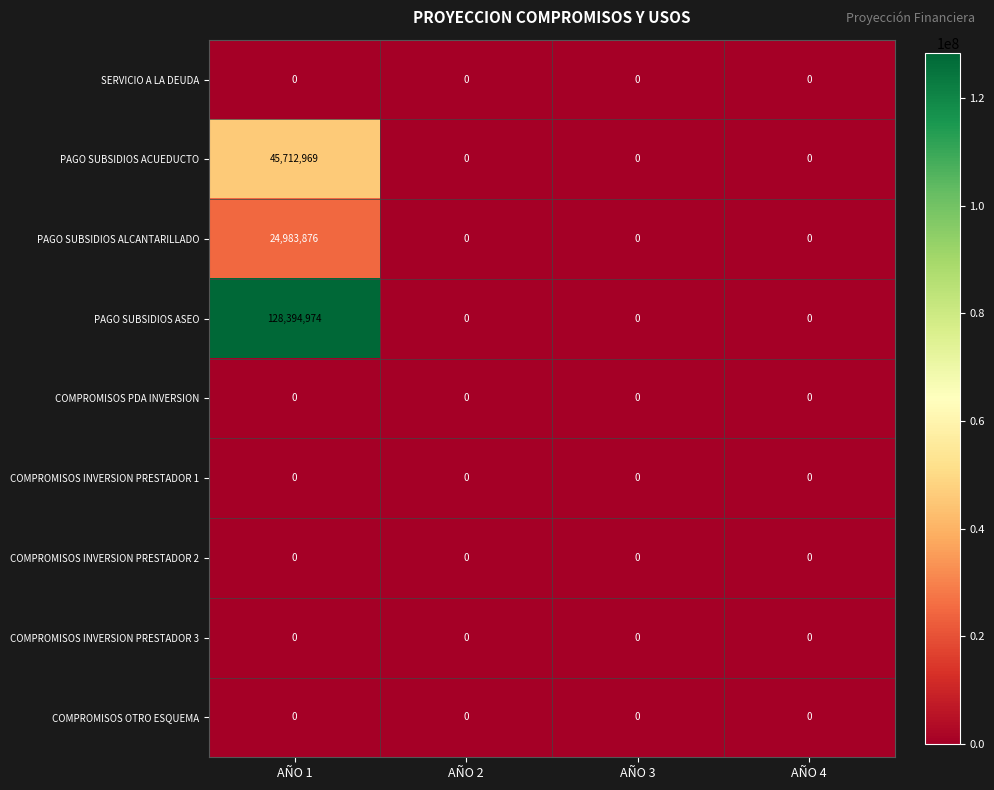

Which category has the highest value across all series?

AÑO 1